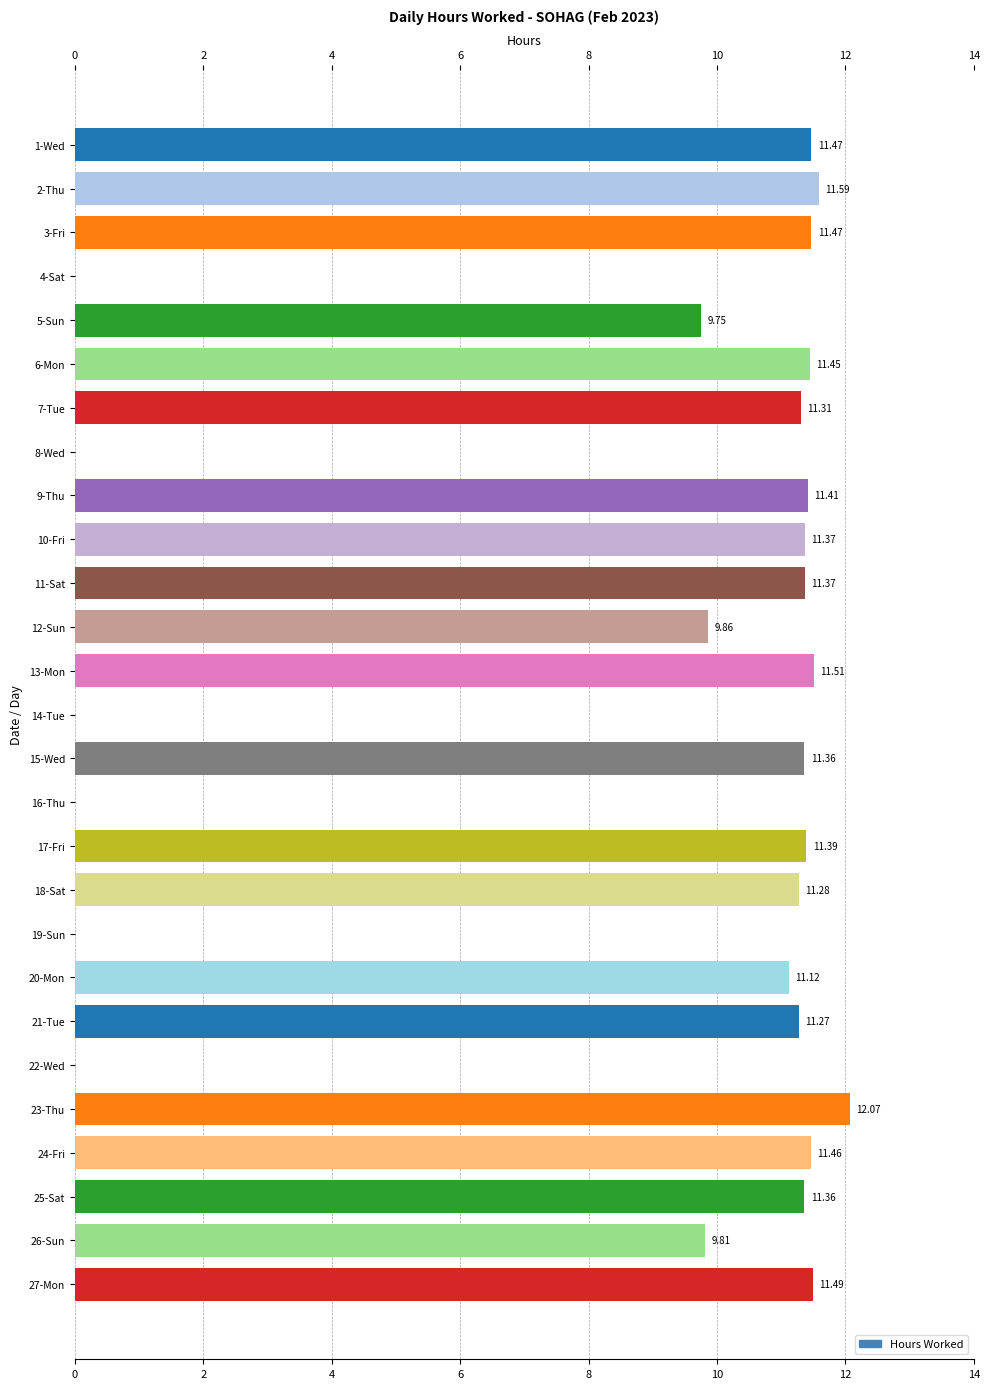

Between 3-Fri and 12-Sun, which is larger?

3-Fri